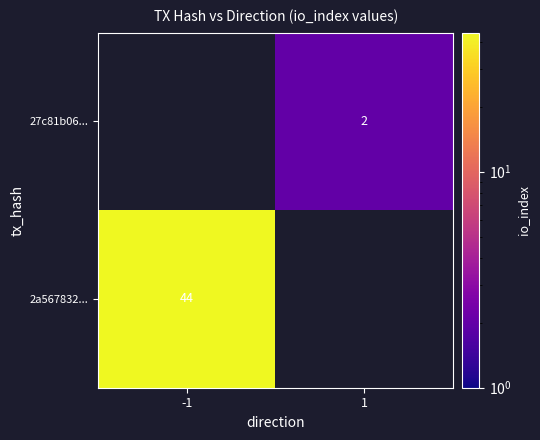

The value of 27c81b06... at 1 is 1. True or false?

False